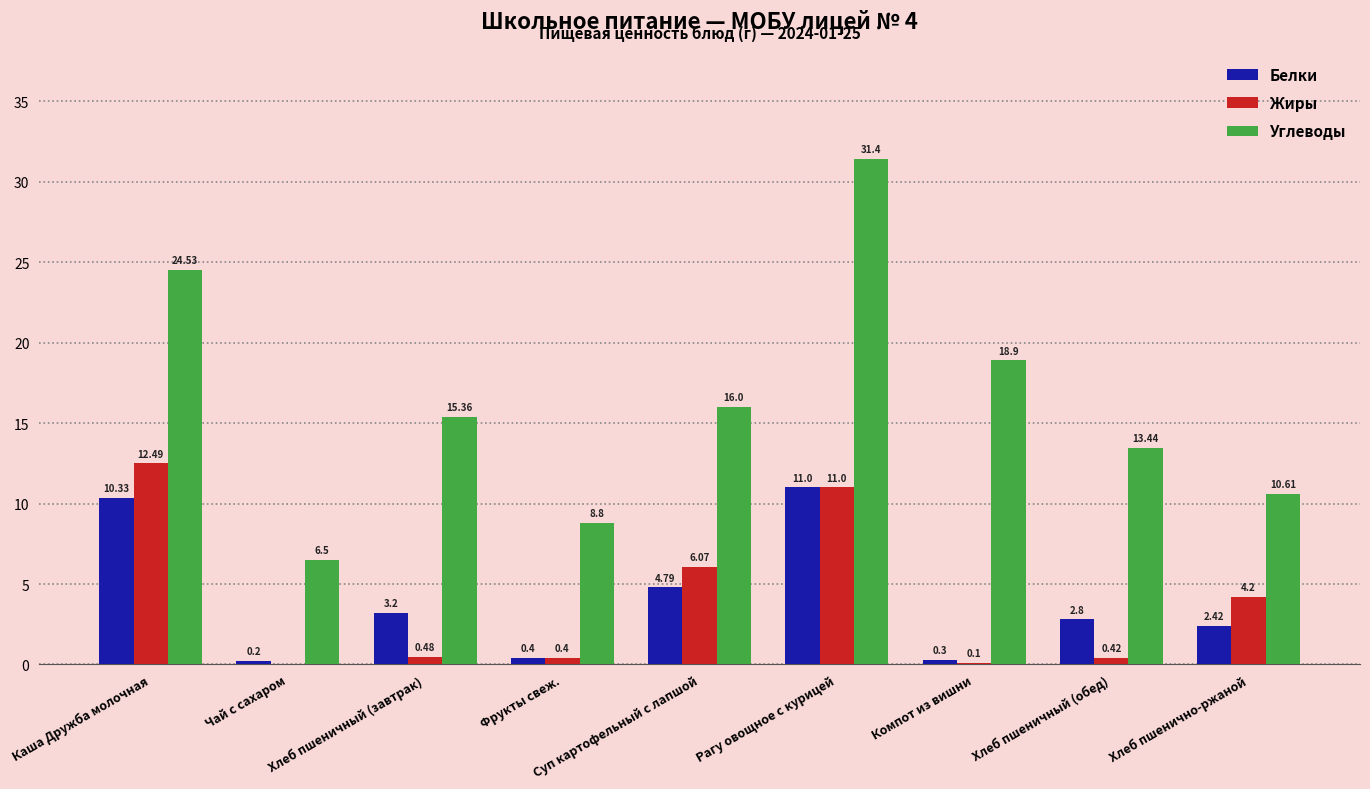

Where does the Углеводы series first go above 15?

Каша Дружба молочная